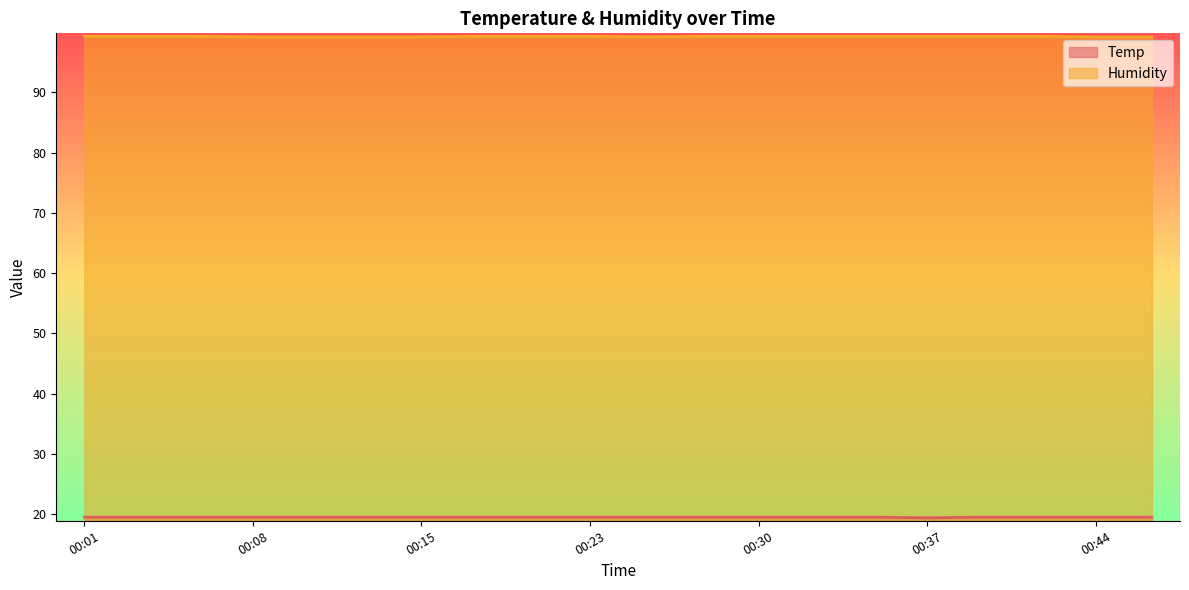

At 00:18, list the series in order from largest to smallest.

Humidity, Temp